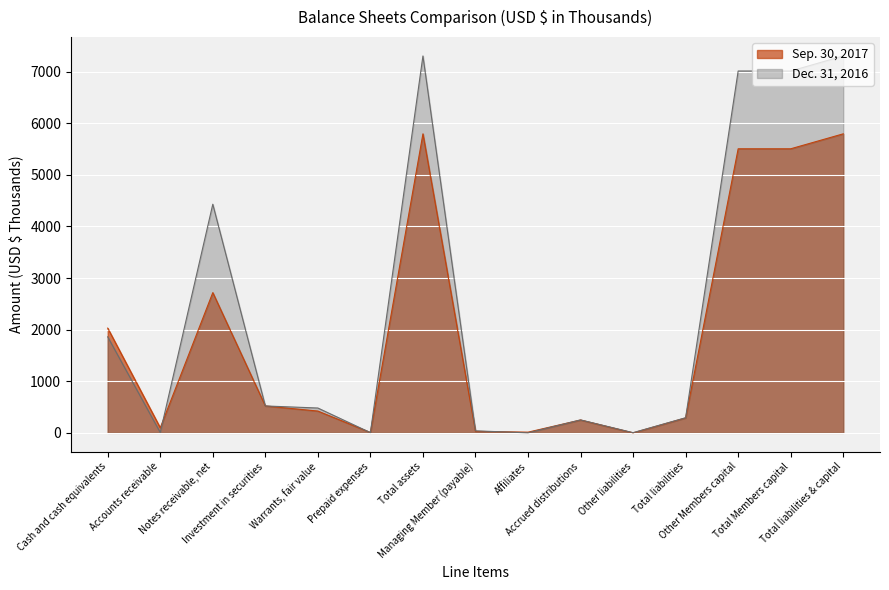

Where do Dec. 31, 2016 and Sep. 30, 2017 first cross each other?

Accounts receivable and Notes receivable, net